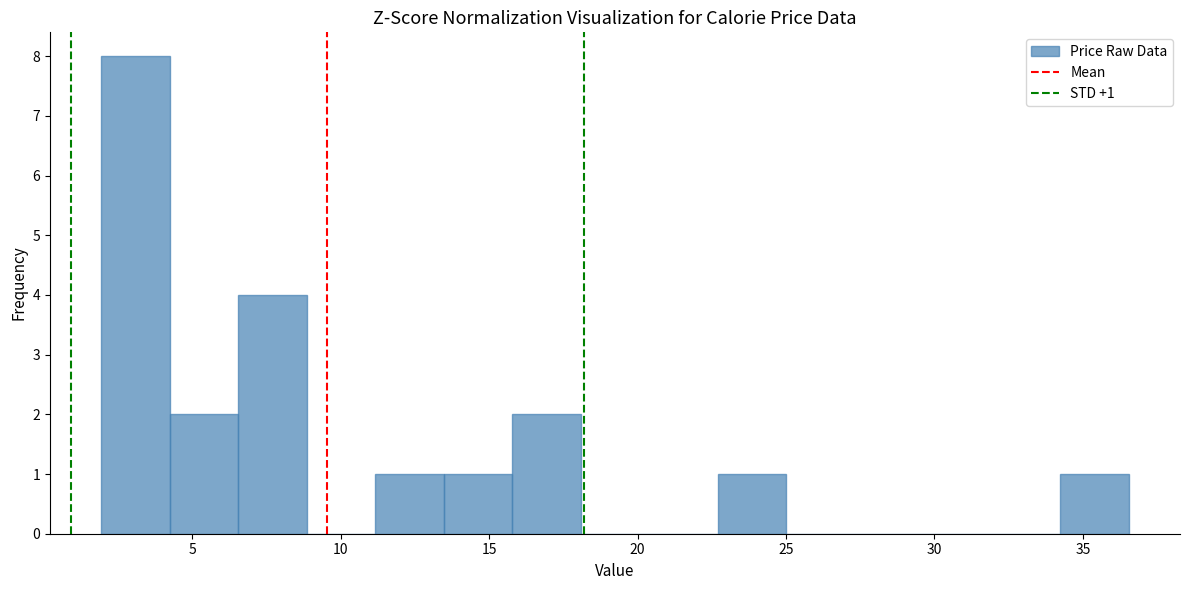

Over which range of the x-axis is the bar tallest?

2.0 to 4.0